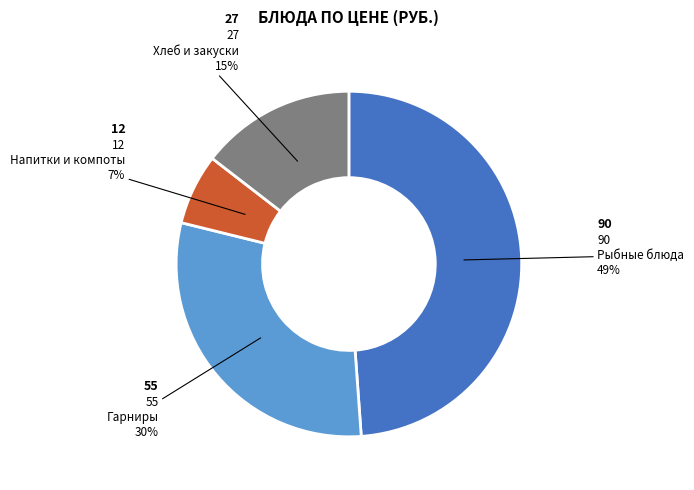

To the nearest percent, what is the average slice percentage?

25%